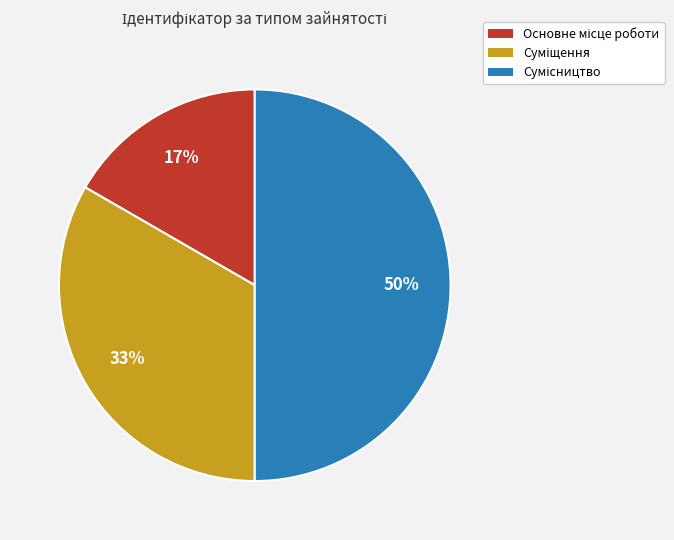

To the nearest percent, what is the average slice percentage?

33%